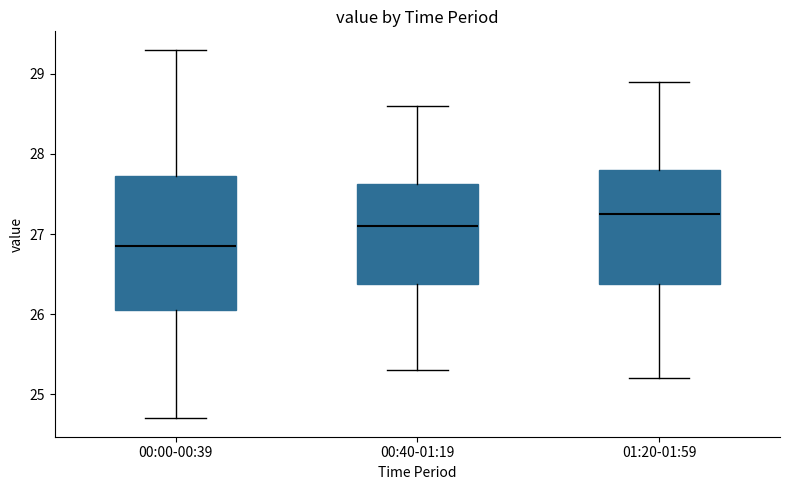

Reading left to right, read every box against the y-axis: the position of its median line, the range the box covers, and the ends of its whiskers. The values are not printed on the chart, so give them approximately, as read against the axis.

00:00-00:39: median 26.9, box 26.1 to 27.7, whiskers 24.7 to 29.3
00:40-01:19: median 27.1, box 26.4 to 27.6, whiskers 25.3 to 28.6
01:20-01:59: median 27.3, box 26.4 to 27.8, whiskers 25.2 to 28.9